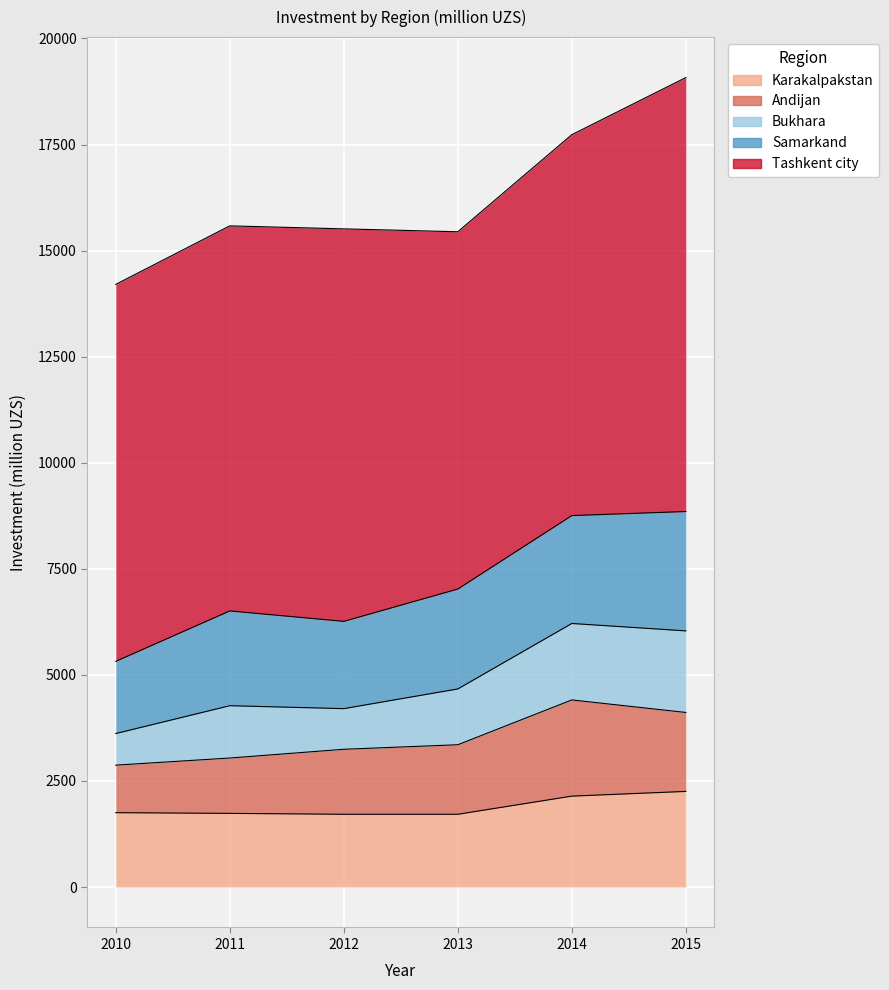

How many lines are shown in the chart?

5